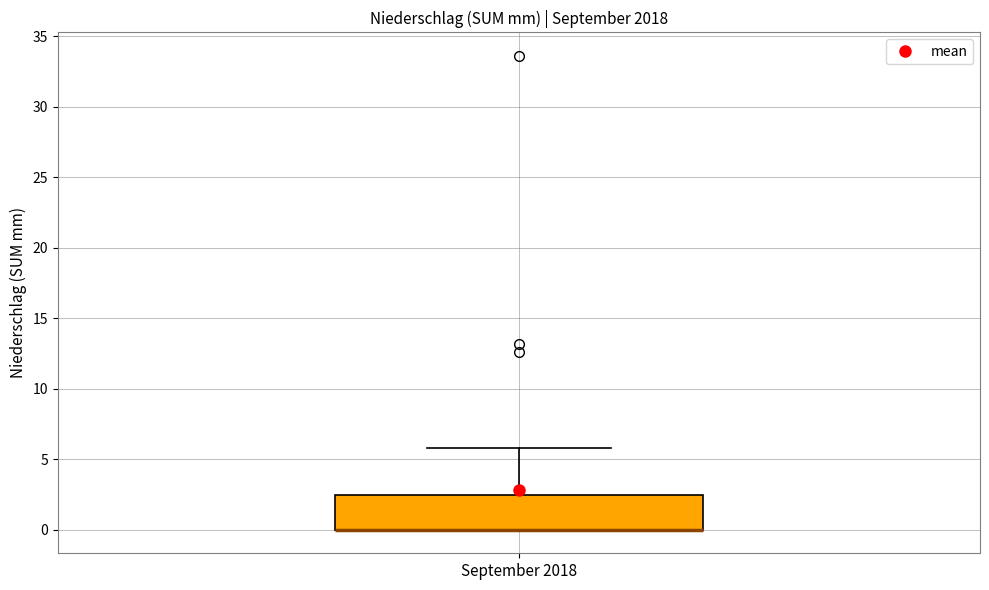

Where does the upper whisker of the box for September 2018 end on the y-axis? The values are not printed on the chart, so give them approximately, as read against the axis.

6.0